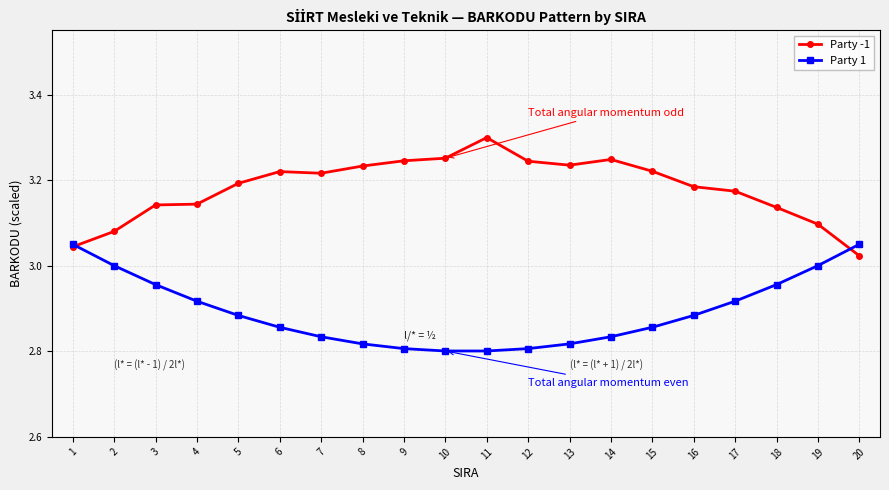

How many lines are shown in the chart?

2